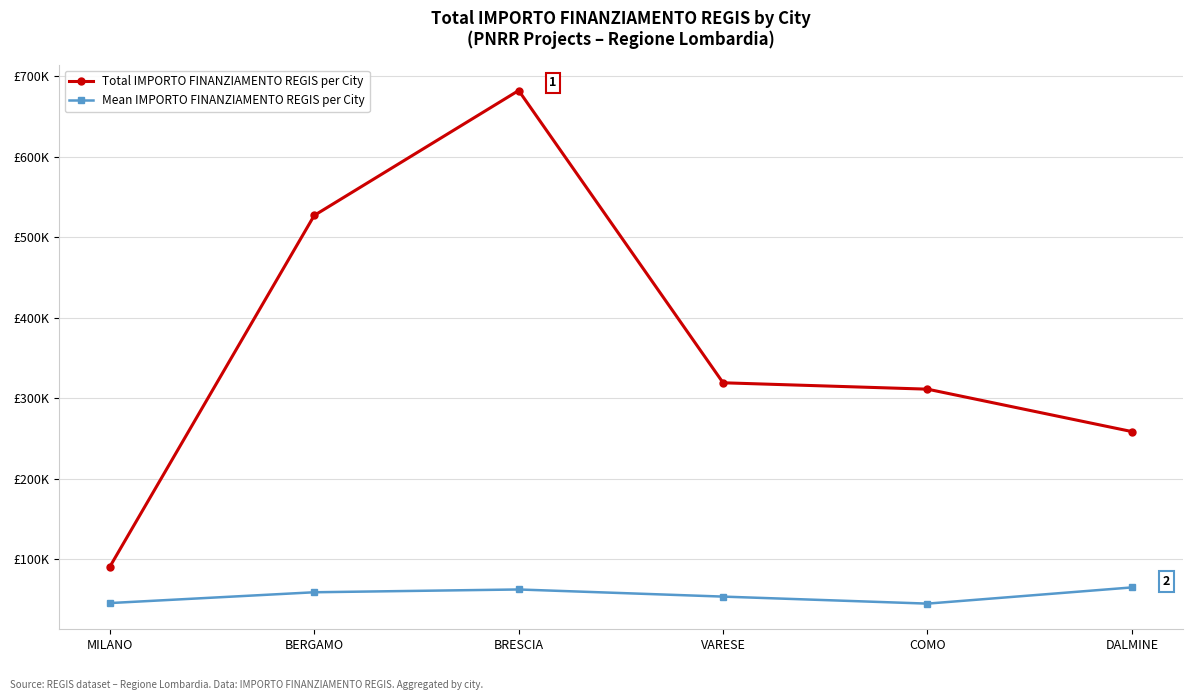

Reading right to left, transcribe all the data shown in this chart.

Total IMPORTO FINANZIAMENTO REGIS per City: DALMINE=258386.7	COMO=311137.0	VARESE=319070.1	BRESCIA=682502.5	BERGAMO=527175.5	MILANO=90268.6
Mean IMPORTO FINANZIAMENTO REGIS per City: DALMINE=64596.7	COMO=44448.1	VARESE=53178.4	BRESCIA=62045.7	BERGAMO=58575.1	MILANO=45134.3